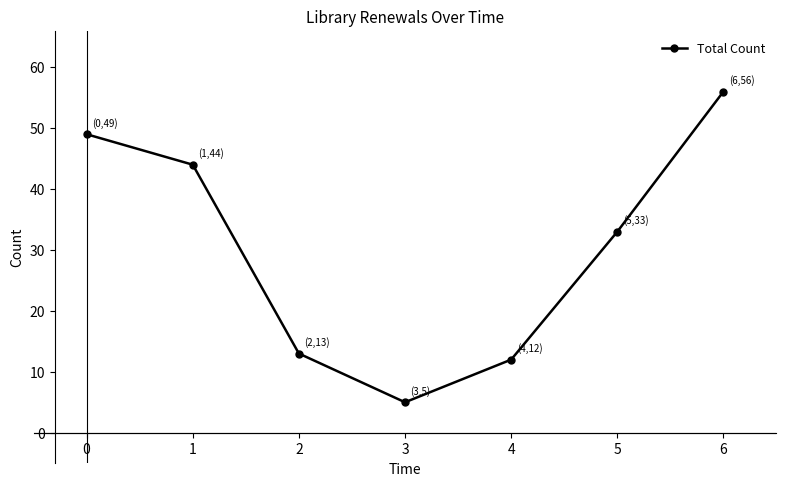

At which category does the chart reach its peak across all series?

6